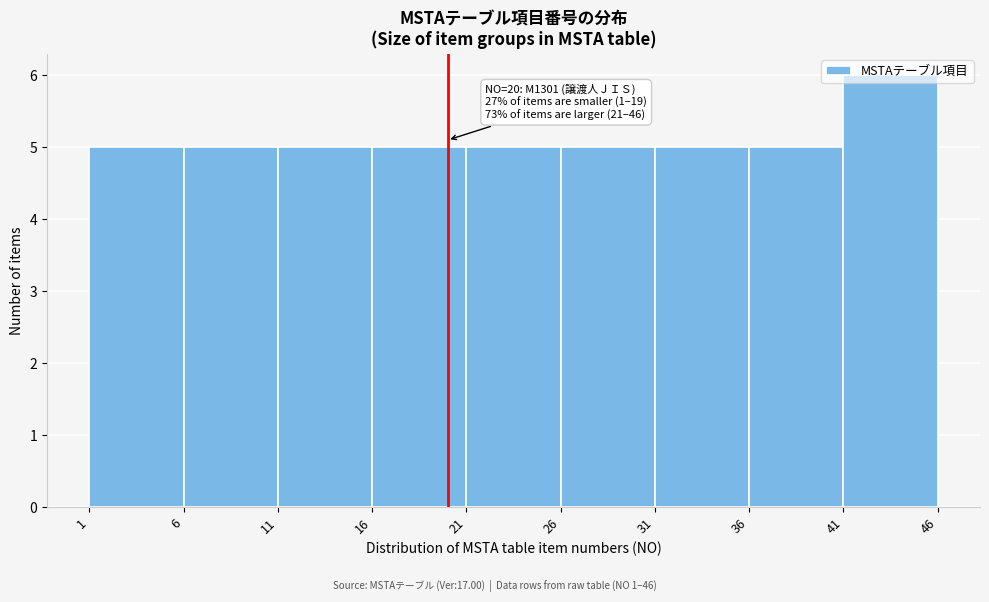

Over which range of the x-axis is the bar tallest?

41 to 46